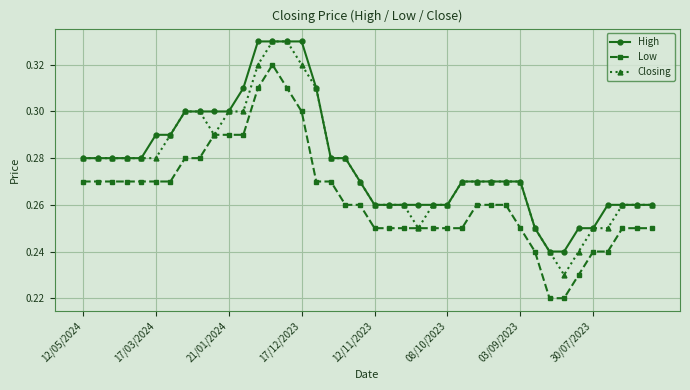

How many Closing values are between 0 and 1?

40